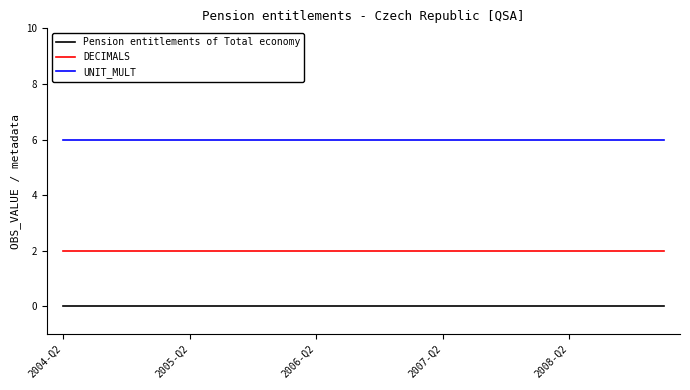

How many lines are shown in the chart?

3